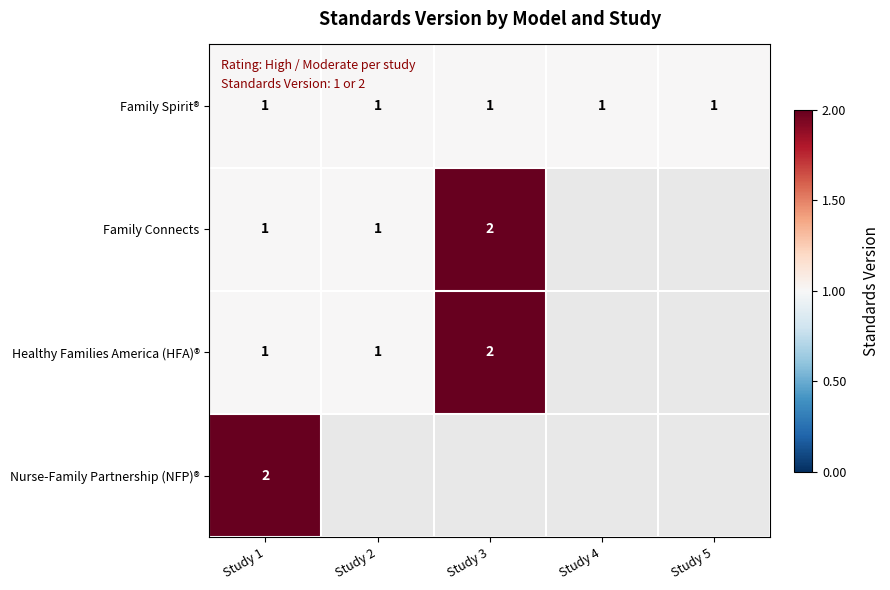

At how many categories does at least one series exceed 0?

5